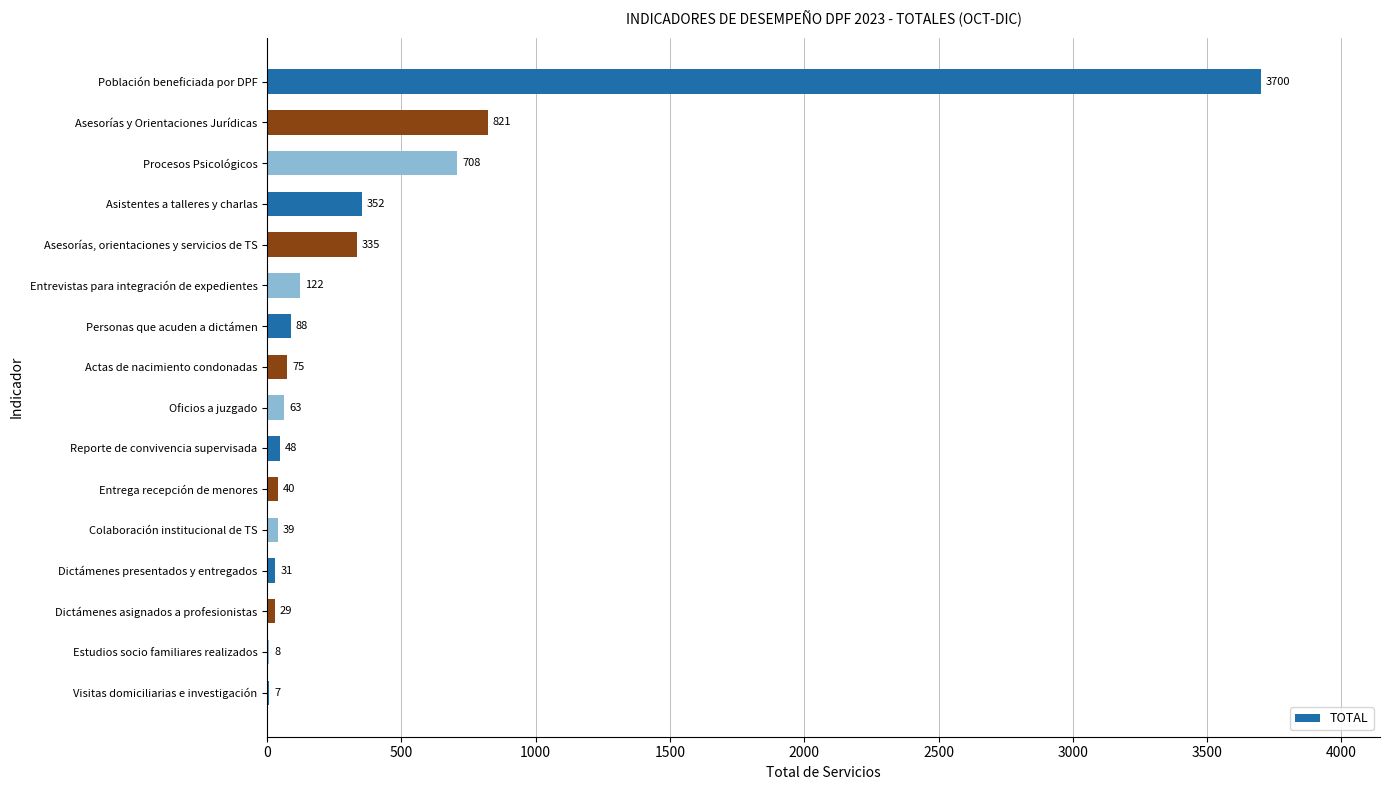

Which label corresponds to the largest value in the chart?

Población beneficiada por DPF